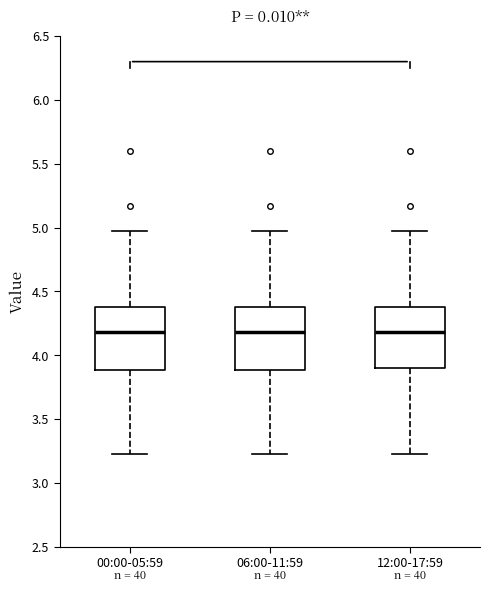

Reading left to right, transcribe this box plot: for each box, give where its median line is, the range the box spans, and where its two whiskers end, as read against the y-axis. The values are not printed on the chart, so give them approximately, as read against the axis.

00:00-05:59: median 4.20, box 3.90 to 4.40, whiskers 3.25 to 4.95
06:00-11:59: median 4.20, box 3.90 to 4.40, whiskers 3.25 to 4.95
12:00-17:59: median 4.20, box 3.90 to 4.40, whiskers 3.25 to 4.95